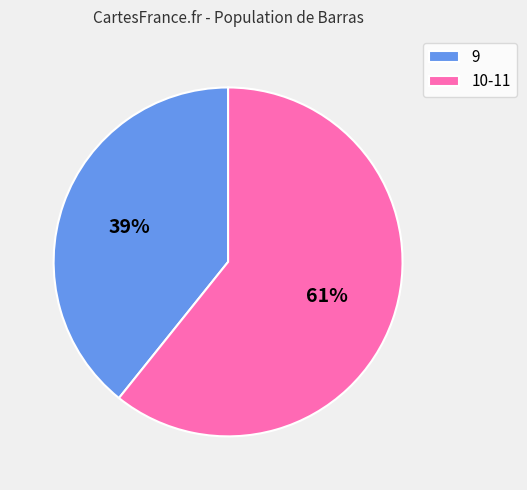

To the nearest percent, what percentage of the pie is 9?

39%